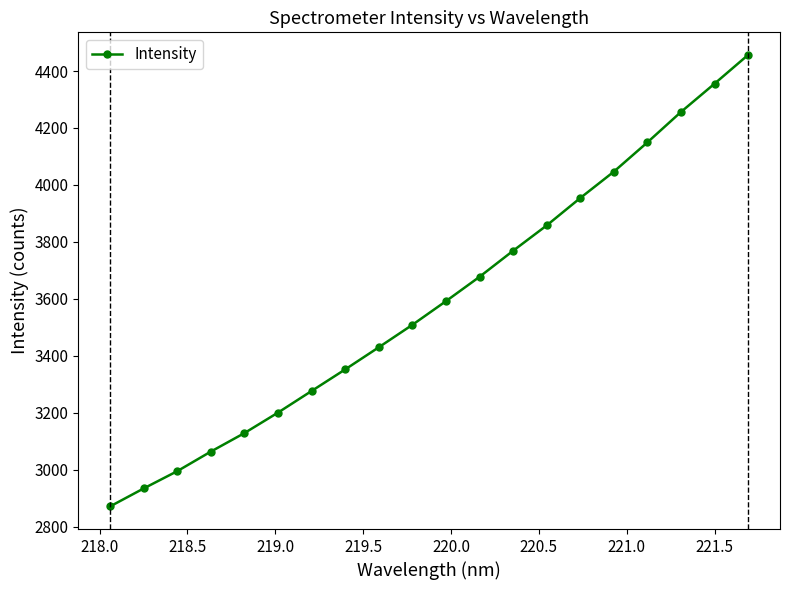

What is the smallest value displayed?

2871.3